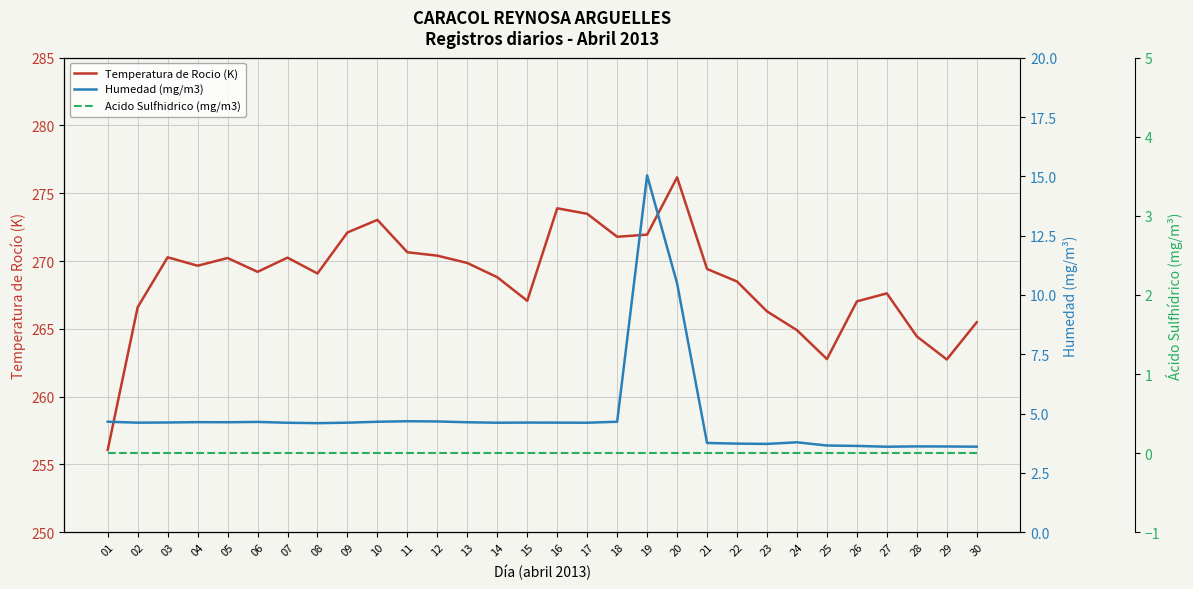

What are all the series names shown in the legend?

Temperatura de Rocio (K), Humedad (mg/m3), Acido Sulfhidrico (mg/m3)